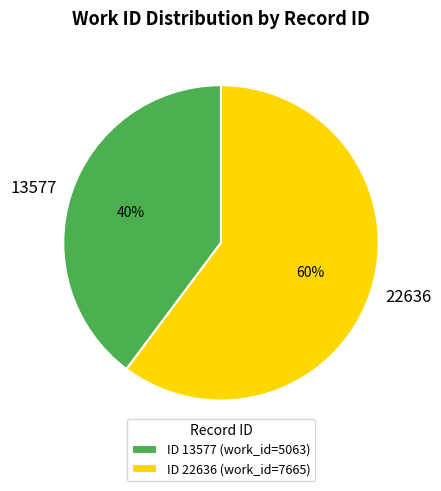

Does 22636 account for over 50% of the chart?

Yes